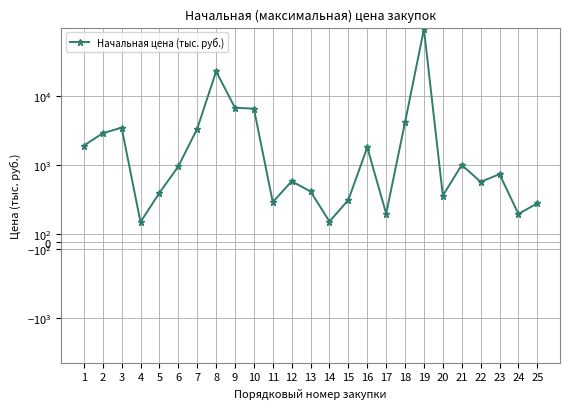

What is the change in value from 2 to 24?

-2521